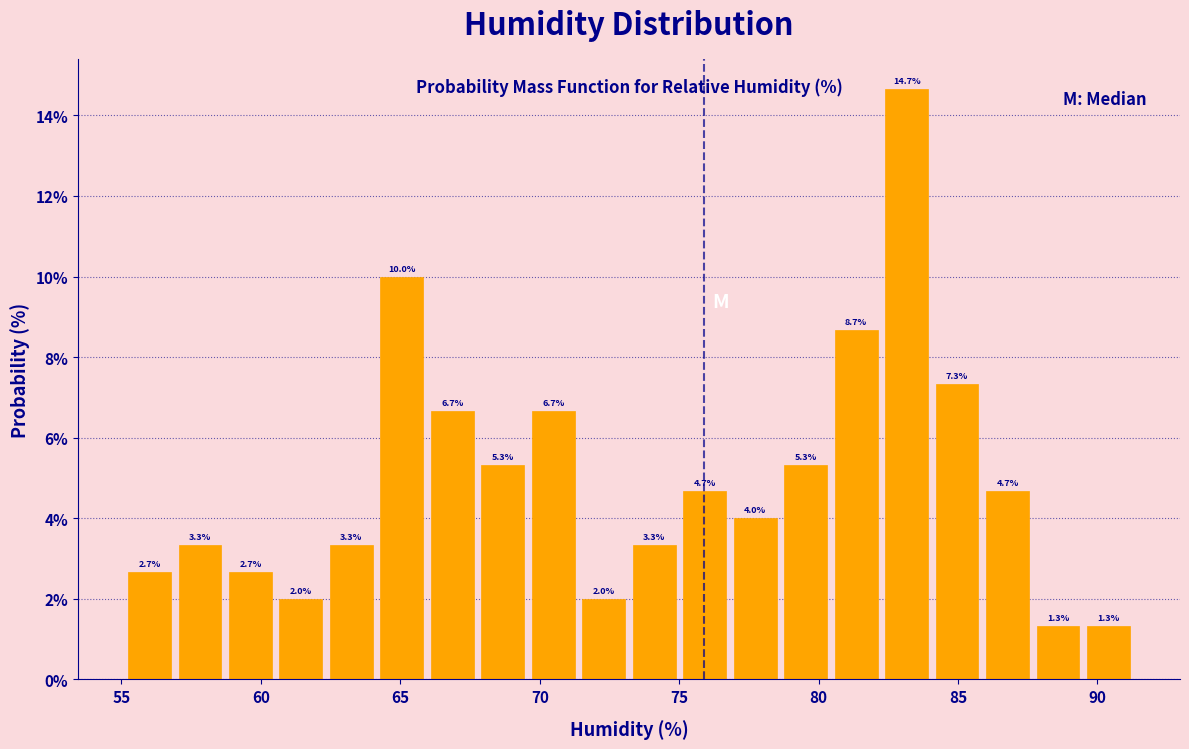

Read against the x-axis, roughly where is the centre of the tallest bar?

83.0